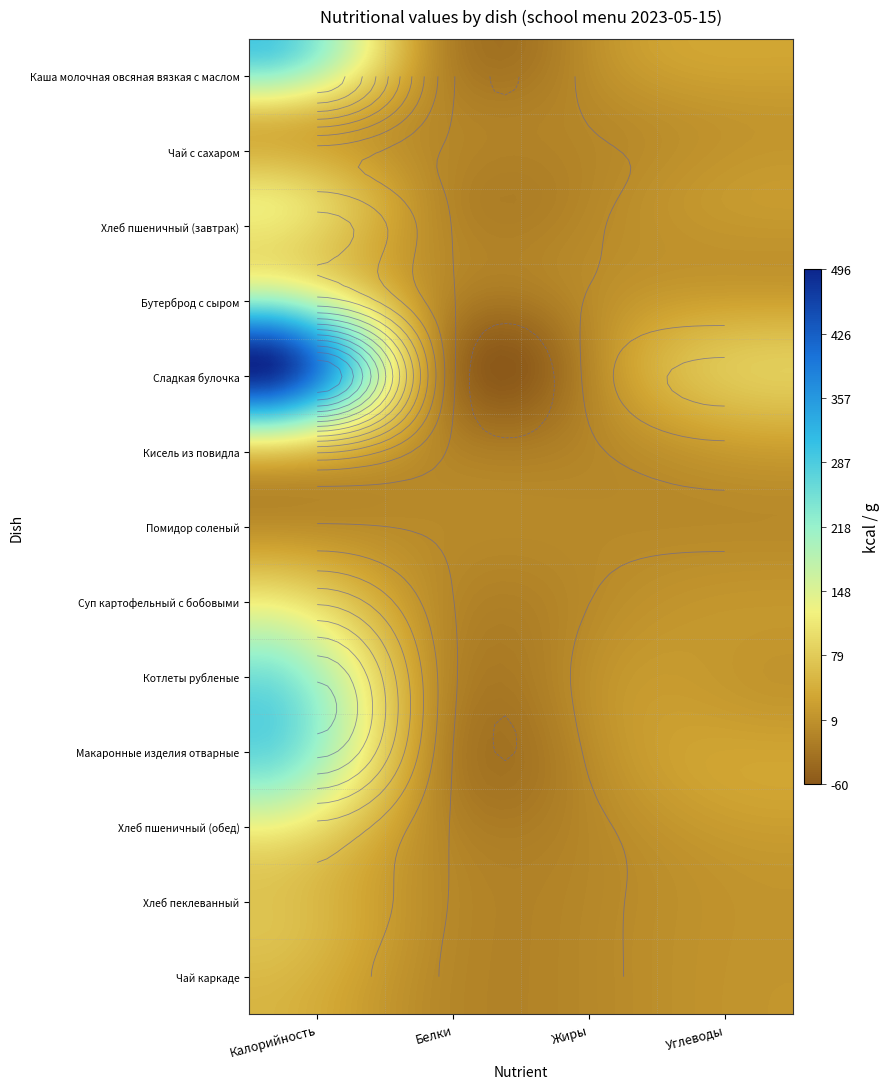

Rank the categories by Хлеб пшеничный (обед) value from highest to lowest.

Калорийность, Углеводы, Белки, Жиры